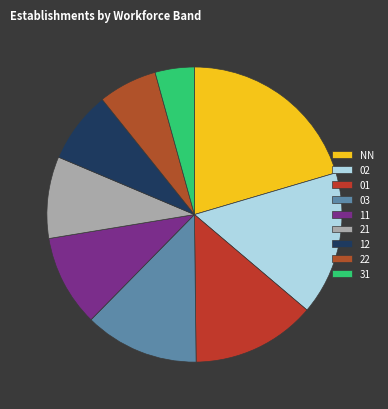

Rank the categories by value from highest to lowest.

NN, 02, 01, 03, 11, 21, 12, 22, 31